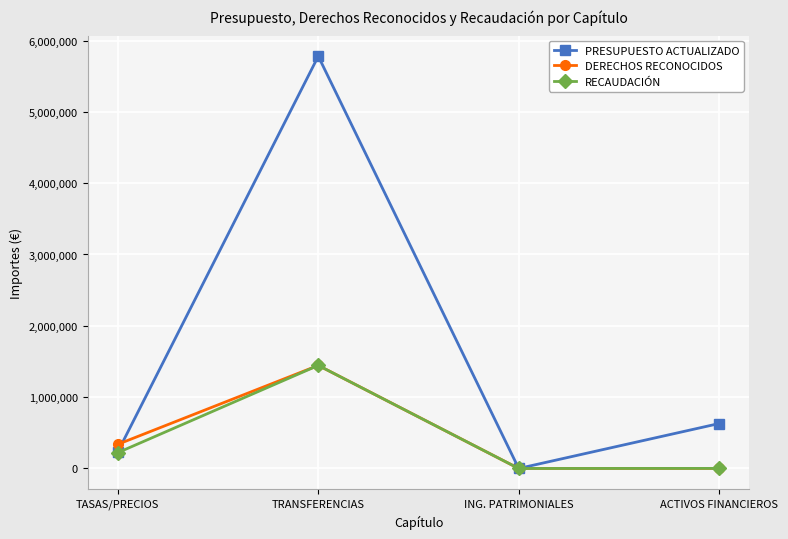

What is the value of the DERECHOS RECONOCIDOS point at the 3rd from the left?

30